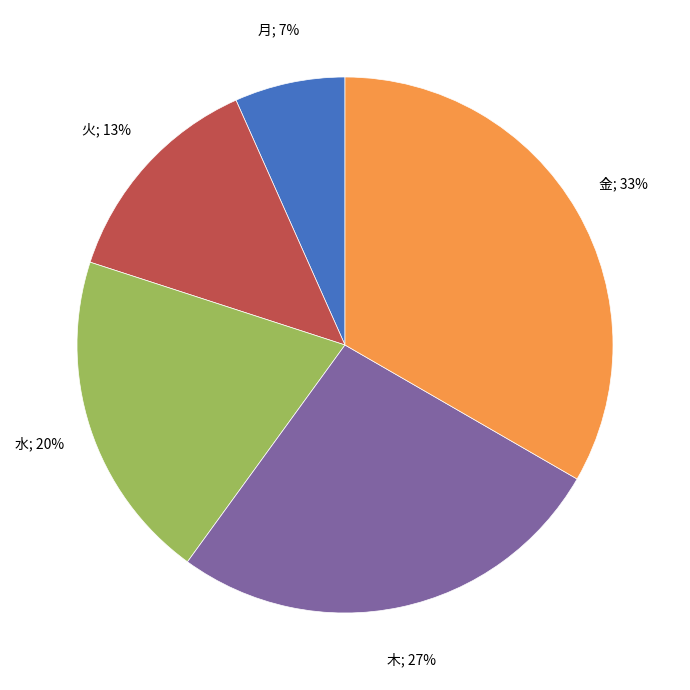

Is there any slice that represents more than half of the pie?

No